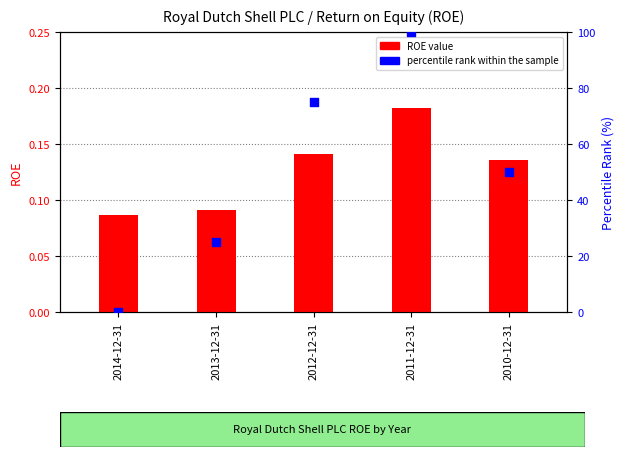

Which series contains the lowest Y value?

percentile rank within the sample